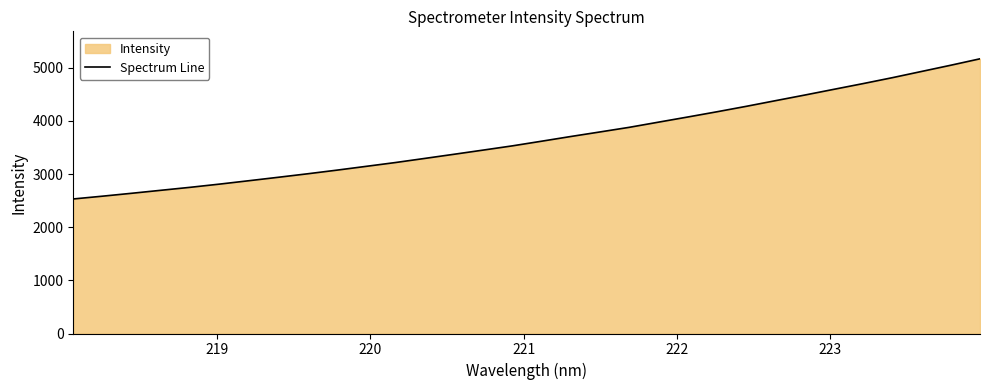

Does the chart have visible grid lines?

No